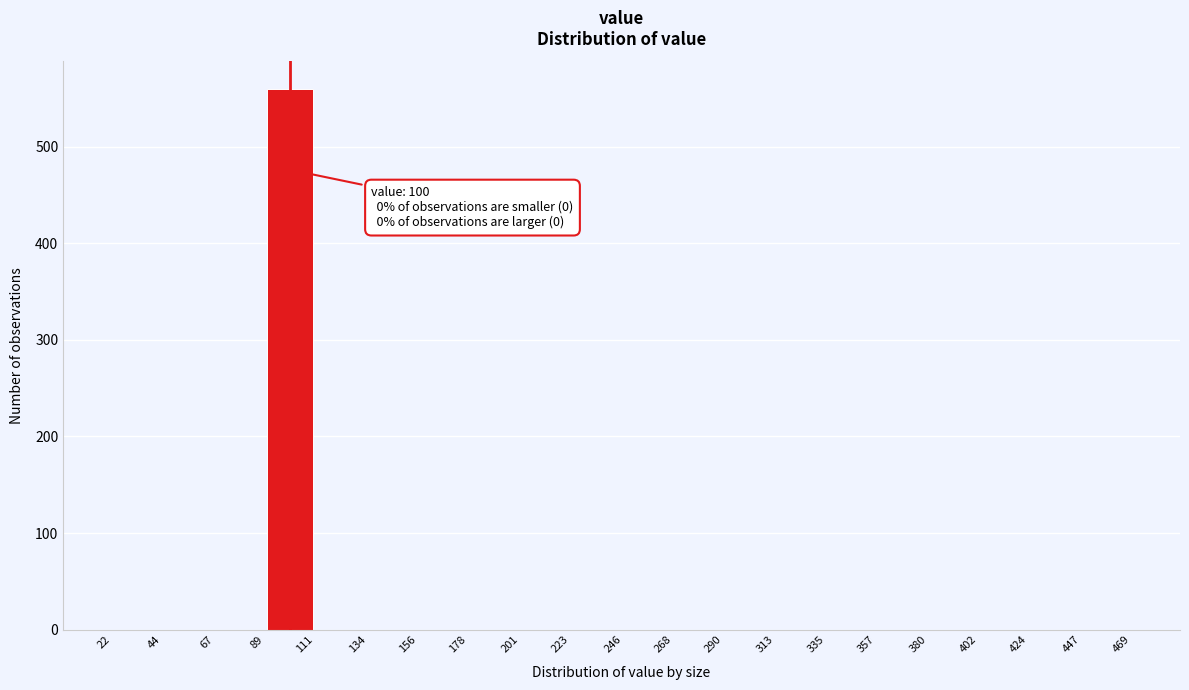

Over which range of the x-axis is the bar tallest?

89 to 111